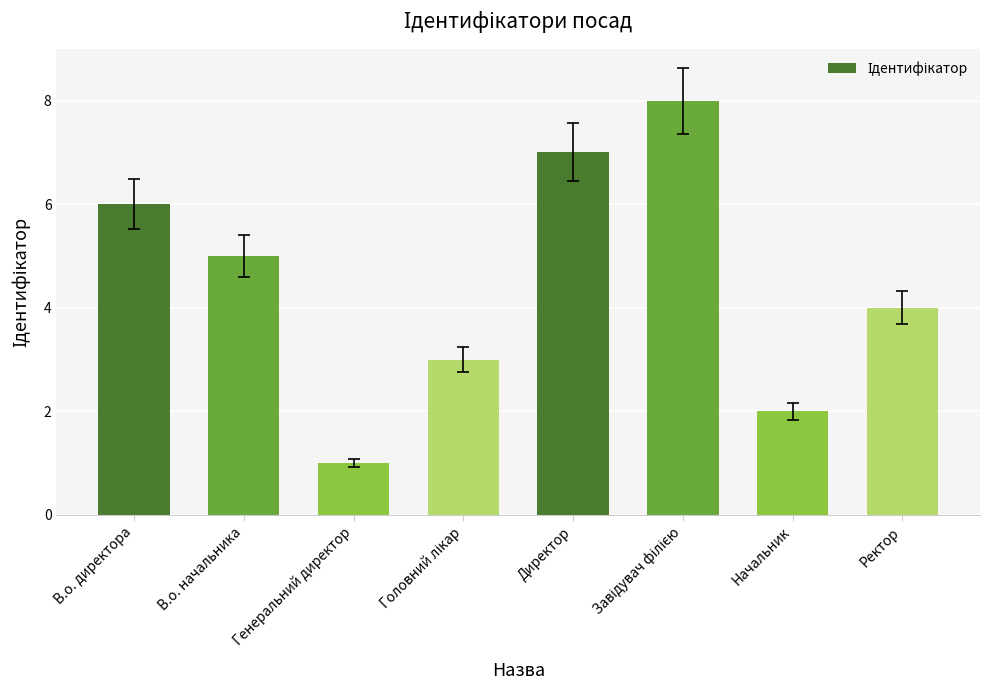

Is it true that the value at Ректор is 3?

False